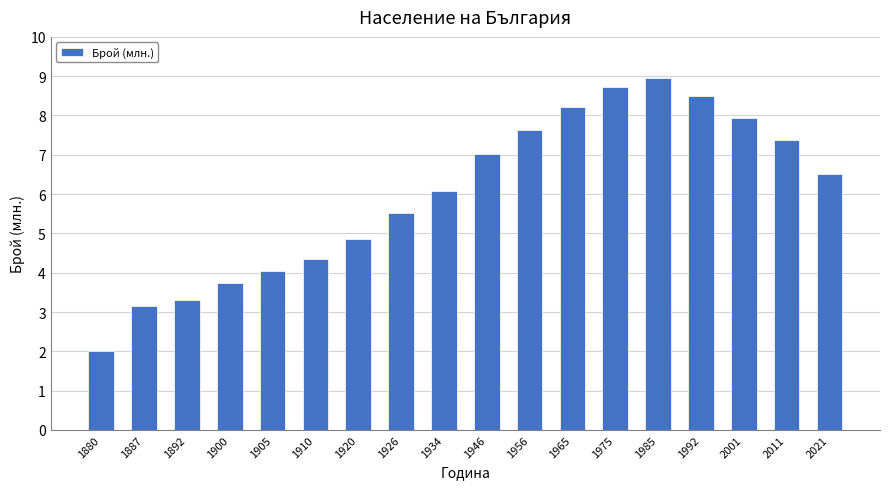

The value at 1880 is 2.0. True or false?

True